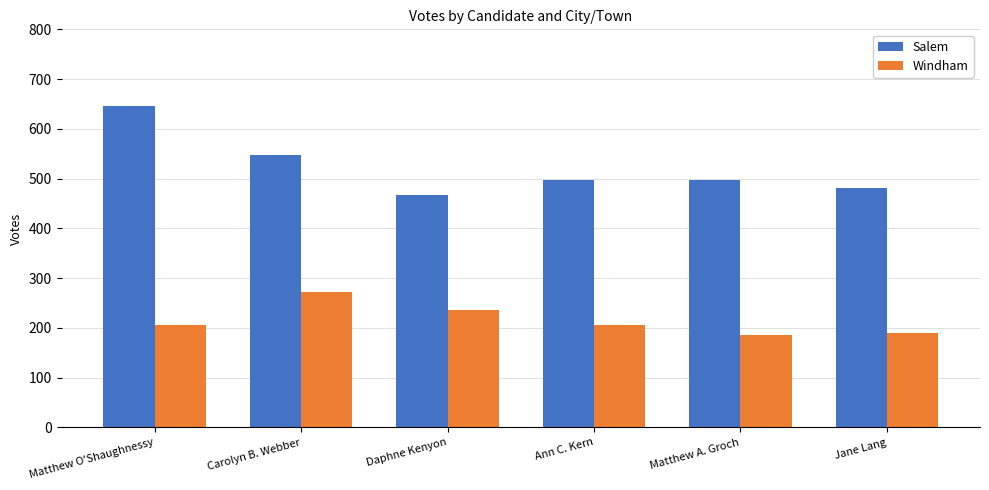

Rank the series at Matthew A. Groch from lowest to highest value.

Windham, Salem